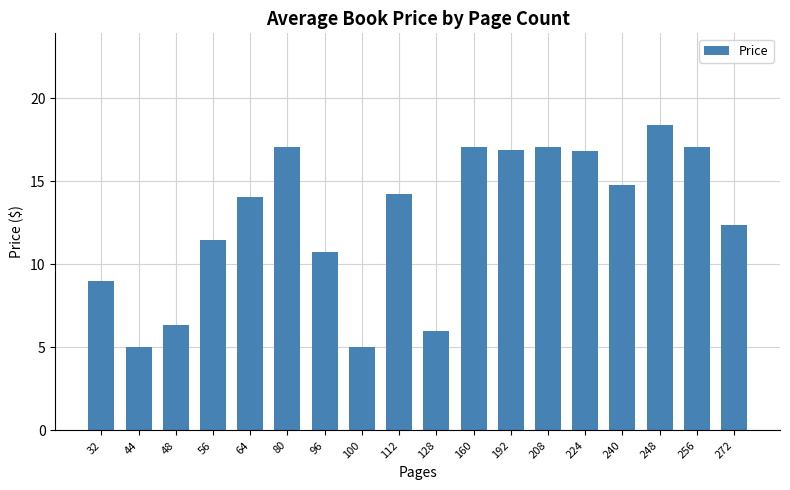

Is it true that the value at 112 is 19.7?

False